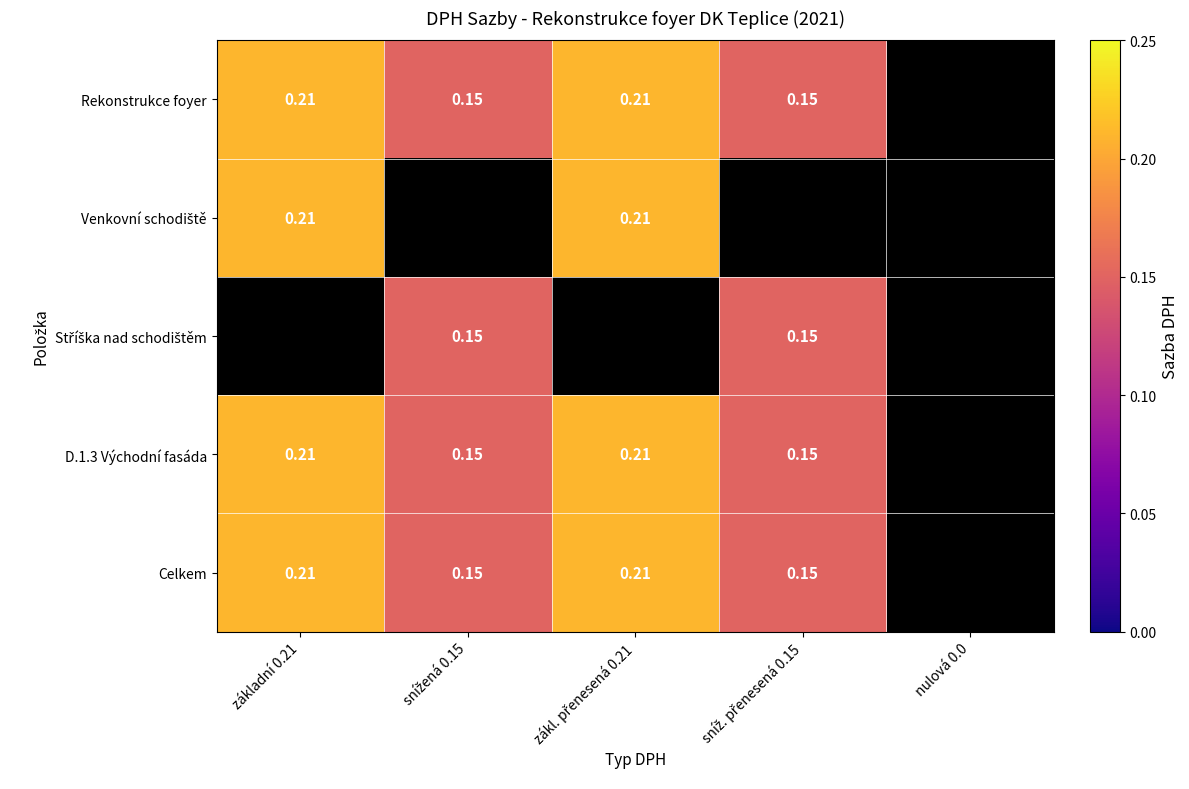

Which category has the lowest value across all series?

nulová 0.0